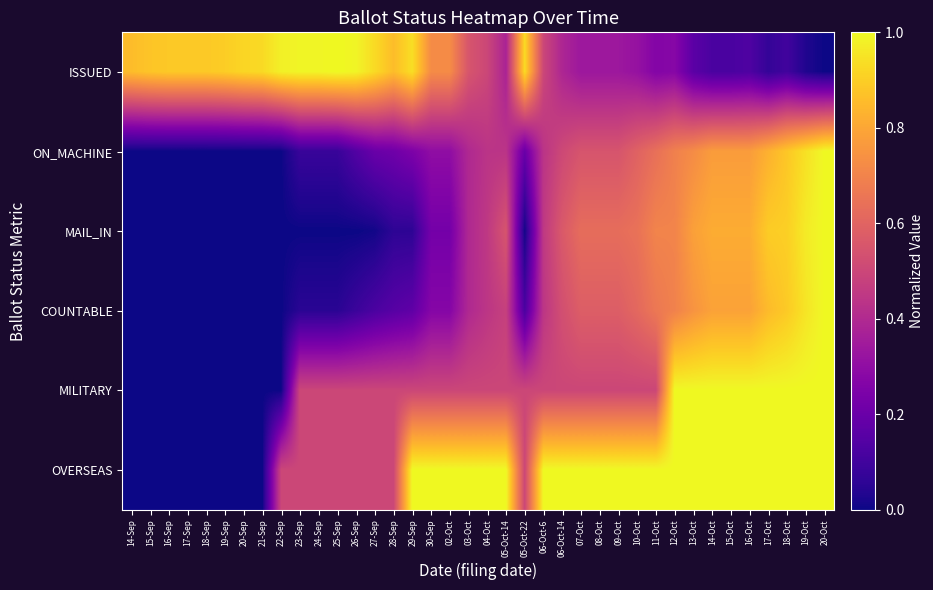

Reading left to right, transcribe all the data shown in this chart.

ISSUED: 14-Sep=0.9	15-Sep=0.9	16-Sep=0.9	17-Sep=0.9	18-Sep=0.9	19-Sep=0.9	20-Sep=0.9	21-Sep=0.9	22-Sep=1.0	23-Sep=1.0	24-Sep=1.0	25-Sep=1.0	26-Sep=1.0	27-Sep=0.9	28-Sep=0.9	29-Sep=0.9	30-Sep=0.7	02-Oct=0.7	03-Oct=0.6	04-Oct=0.5	05-Oct-14=0.4	05-Oct-22=0.9	06-Oct-6=0.5	06-Oct-14=0.4	07-Oct=0.3	08-Oct=0.3	09-Oct=0.3	10-Oct=0.3	11-Oct=0.3	12-Oct=0.3	13-Oct=0.2	14-Oct=0.1	15-Oct=0.1	16-Oct=0.1	17-Oct=0.1	18-Oct=0.1	19-Oct=0.0	20-Oct=0.0
ON_MACHINE: 14-Sep=0.0	15-Sep=0.0	16-Sep=0.0	17-Sep=0.0	18-Sep=0.0	19-Sep=0.0	20-Sep=0.0	21-Sep=0.0	22-Sep=0.0	23-Sep=0.1	24-Sep=0.1	25-Sep=0.1	26-Sep=0.1	27-Sep=0.2	28-Sep=0.2	29-Sep=0.2	30-Sep=0.3	02-Oct=0.3	03-Oct=0.4	04-Oct=0.4	05-Oct-14=0.4	05-Oct-22=0.2	06-Oct-6=0.4	06-Oct-14=0.5	07-Oct=0.5	08-Oct=0.5	09-Oct=0.5	10-Oct=0.6	11-Oct=0.6	12-Oct=0.7	13-Oct=0.7	14-Oct=0.8	15-Oct=0.8	16-Oct=0.8	17-Oct=0.8	18-Oct=0.9	19-Oct=0.9	20-Oct=1.0
MAIL_IN: 14-Sep=0.0	15-Sep=0.0	16-Sep=0.0	17-Sep=0.0	18-Sep=0.0	19-Sep=0.0	20-Sep=0.0	21-Sep=0.0	22-Sep=0.0	23-Sep=0.0	24-Sep=0.0	25-Sep=0.0	26-Sep=0.0	27-Sep=0.0	28-Sep=0.1	29-Sep=0.1	30-Sep=0.2	02-Oct=0.2	03-Oct=0.4	04-Oct=0.5	05-Oct-14=0.5	05-Oct-22=0.0	06-Oct-6=0.5	06-Oct-14=0.6	07-Oct=0.6	08-Oct=0.6	09-Oct=0.6	10-Oct=0.6	11-Oct=0.7	12-Oct=0.7	13-Oct=0.8	14-Oct=0.8	15-Oct=0.8	16-Oct=0.8	17-Oct=0.9	18-Oct=0.9	19-Oct=1.0	20-Oct=1.0
COUNTABLE: 14-Sep=0.0	15-Sep=0.0	16-Sep=0.0	17-Sep=0.0	18-Sep=0.0	19-Sep=0.0	20-Sep=0.0	21-Sep=0.0	22-Sep=0.0	23-Sep=0.0	24-Sep=0.0	25-Sep=0.0	26-Sep=0.1	27-Sep=0.1	28-Sep=0.2	29-Sep=0.2	30-Sep=0.3	02-Oct=0.3	03-Oct=0.4	04-Oct=0.4	05-Oct-14=0.5	05-Oct-22=0.1	06-Oct-6=0.4	06-Oct-14=0.5	07-Oct=0.6	08-Oct=0.6	09-Oct=0.6	10-Oct=0.6	11-Oct=0.7	12-Oct=0.7	13-Oct=0.7	14-Oct=0.8	15-Oct=0.8	16-Oct=0.8	17-Oct=0.9	18-Oct=0.9	19-Oct=1.0	20-Oct=1.0
MILITARY: 14-Sep=0.0	15-Sep=0.0	16-Sep=0.0	17-Sep=0.0	18-Sep=0.0	19-Sep=0.0	20-Sep=0.0	21-Sep=0.0	22-Sep=0.0	23-Sep=0.5	24-Sep=0.5	25-Sep=0.5	26-Sep=0.5	27-Sep=0.5	28-Sep=0.5	29-Sep=0.5	30-Sep=0.5	02-Oct=0.5	03-Oct=0.5	04-Oct=0.5	05-Oct-14=0.5	05-Oct-22=0.5	06-Oct-6=0.5	06-Oct-14=0.5	07-Oct=0.5	08-Oct=0.5	09-Oct=0.5	10-Oct=0.5	11-Oct=0.5	12-Oct=1.0	13-Oct=1.0	14-Oct=1.0	15-Oct=1.0	16-Oct=1.0	17-Oct=1.0	18-Oct=1.0	19-Oct=1.0	20-Oct=1.0
OVERSEAS: 14-Sep=0.0	15-Sep=0.0	16-Sep=0.0	17-Sep=0.0	18-Sep=0.0	19-Sep=0.0	20-Sep=0.0	21-Sep=0.0	22-Sep=0.5	23-Sep=0.5	24-Sep=0.5	25-Sep=0.5	26-Sep=0.5	27-Sep=0.5	28-Sep=0.5	29-Sep=1.0	30-Sep=1.0	02-Oct=1.0	03-Oct=1.0	04-Oct=1.0	05-Oct-14=1.0	05-Oct-22=0.5	06-Oct-6=1.0	06-Oct-14=1.0	07-Oct=1.0	08-Oct=1.0	09-Oct=1.0	10-Oct=1.0	11-Oct=1.0	12-Oct=1.0	13-Oct=1.0	14-Oct=1.0	15-Oct=1.0	16-Oct=1.0	17-Oct=1.0	18-Oct=1.0	19-Oct=1.0	20-Oct=1.0